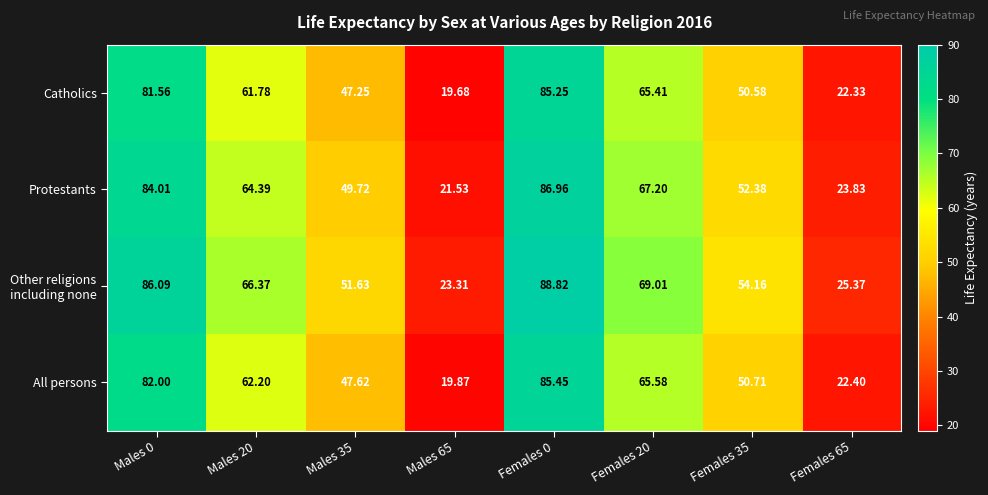

Is the value of All persons at Females 35 greater than the value of Protestants at Males 65?

Yes